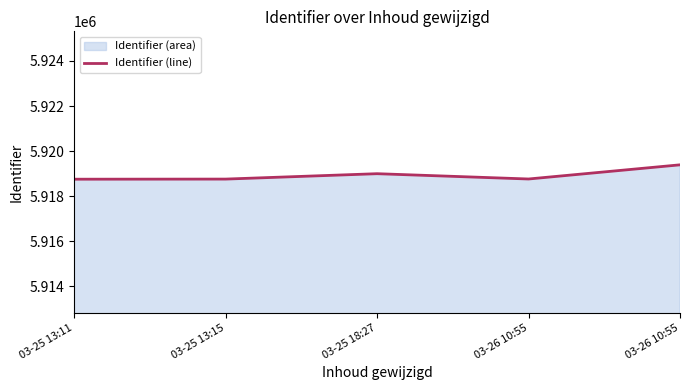

Rank the categories by value from lowest to highest.

03-25 13:11, 03-25 13:15, 03-26 10:55, 03-25 18:27, 03-26 10:55